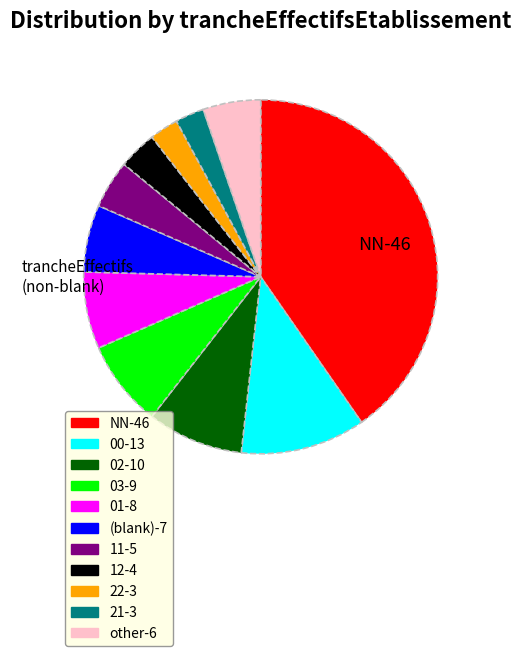

Is there a majority slice in this chart?

No